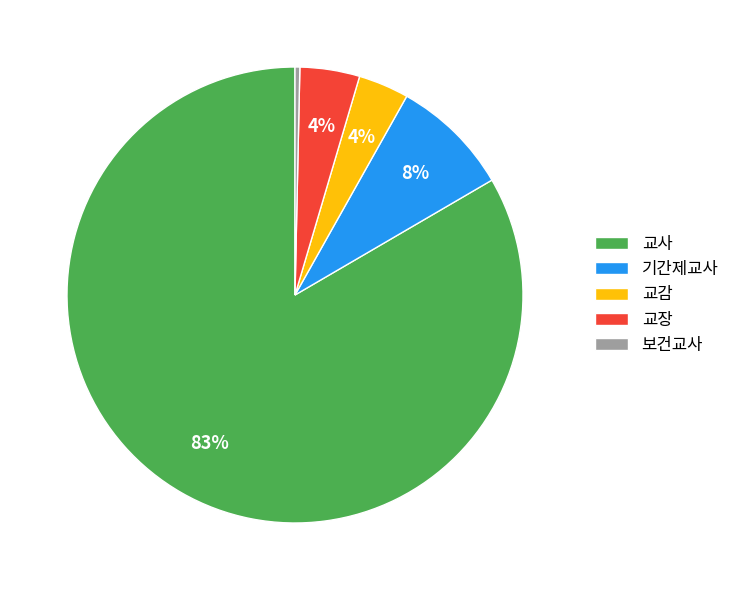

What percentage is the 기간제교사 slice, to the nearest percent?

8%